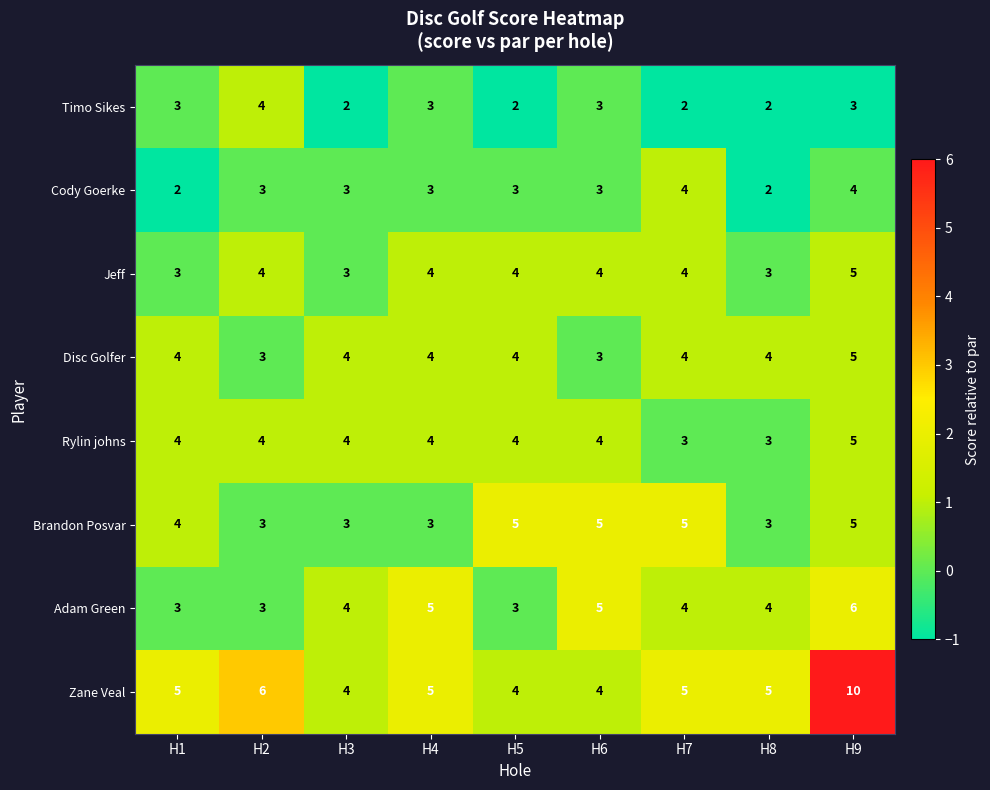

Which category has the highest value across all series?

H9